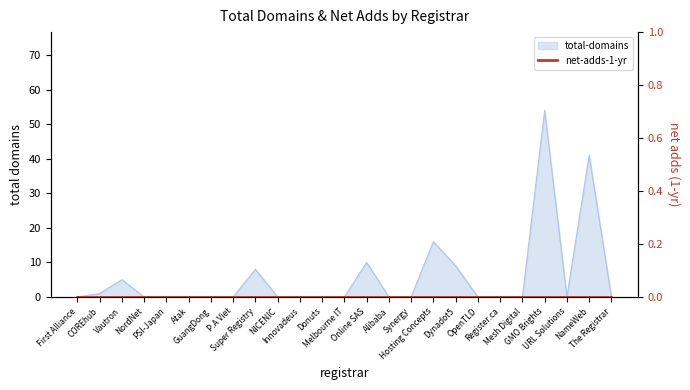

What is the value of the 17th point from the left?

16